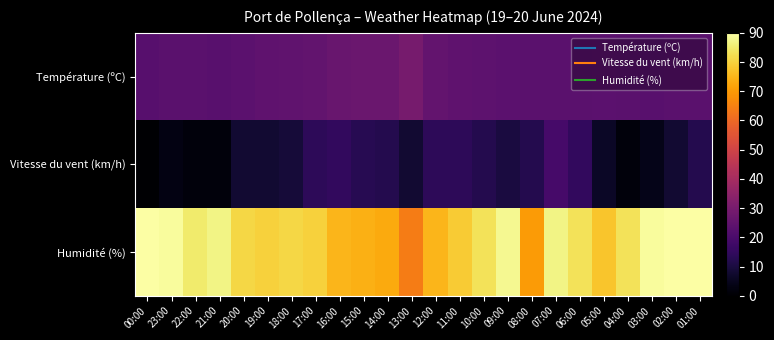

Between 19:00 and 00:00, which is larger?

19:00